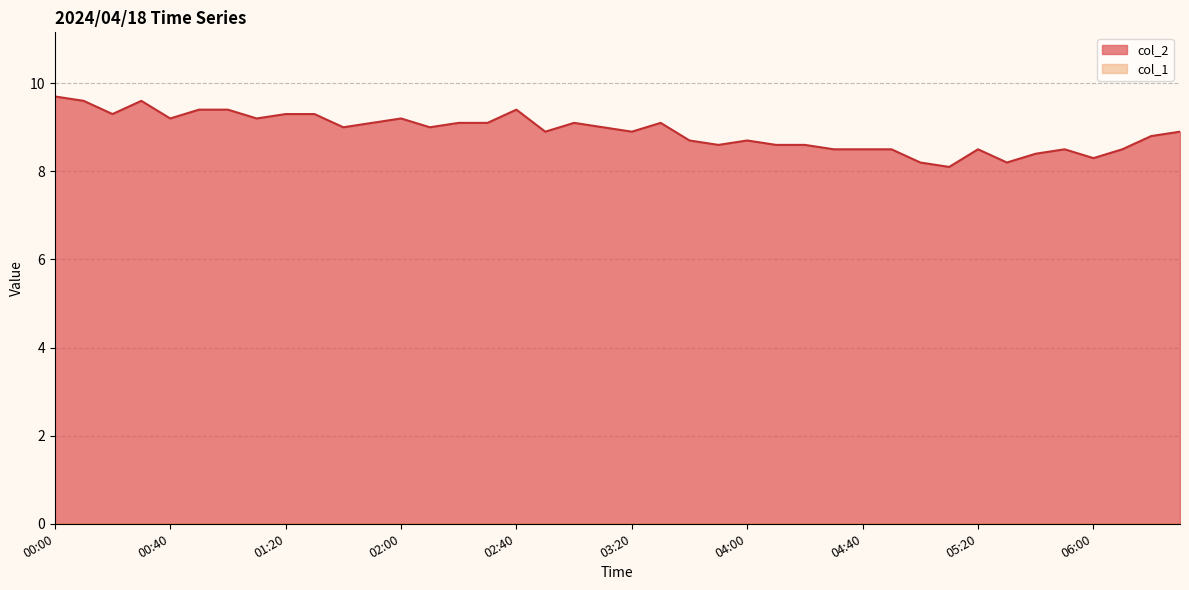

Rank the categories by value from highest to lowest.

00:00, 00:10, 00:30, 00:50, 01:00, 02:40, 00:20, 01:20, 01:30, 00:40, 01:10, 02:00, 01:50, 02:20, 02:30, 03:00, 03:30, 01:40, 02:10, 03:10, 02:50, 03:20, 06:30, 06:20, 03:40, 04:00, 03:50, 04:10, 04:20, 04:30, 04:40, 04:50, 05:20, 05:50, 06:10, 05:40, 06:00, 05:00, 05:30, 05:10